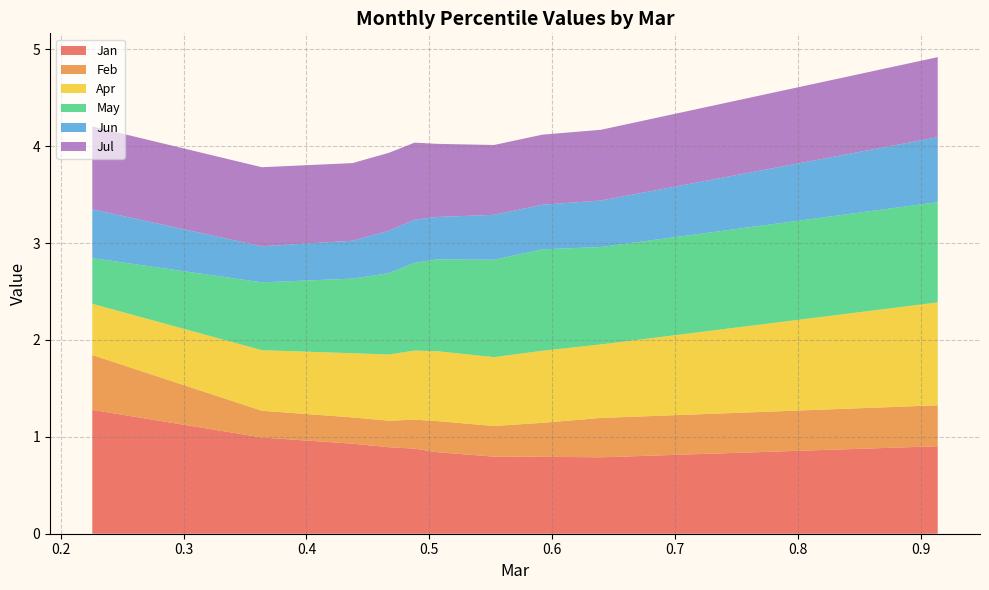

Reading right to left, transcribe all the data shown in this chart.

Jan: 0.9	0.8	0.8	0.8	0.8	0.9	0.9	0.9	1.0	1.3
Feb: 0.4	0.4	0.4	0.3	0.3	0.3	0.3	0.3	0.3	0.6
Apr: 1.1	0.8	0.7	0.7	0.7	0.7	0.7	0.7	0.6	0.5
May: 1.0	1.0	1.0	1.0	0.9	0.9	0.8	0.8	0.7	0.5
Jun: 0.7	0.5	0.5	0.5	0.4	0.4	0.4	0.4	0.4	0.5
Jul: 0.8	0.7	0.7	0.7	0.8	0.8	0.8	0.8	0.8	0.9